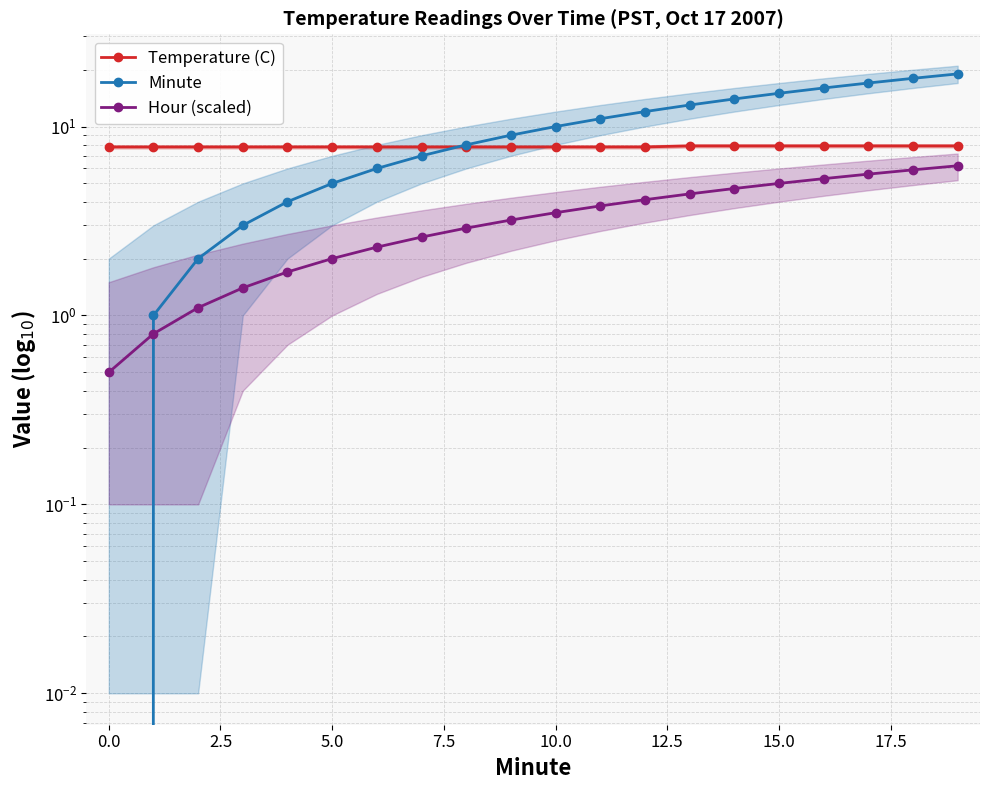

List the series in order of their overall mean, highest first.

Minute, Temperature (C), Hour (scaled)